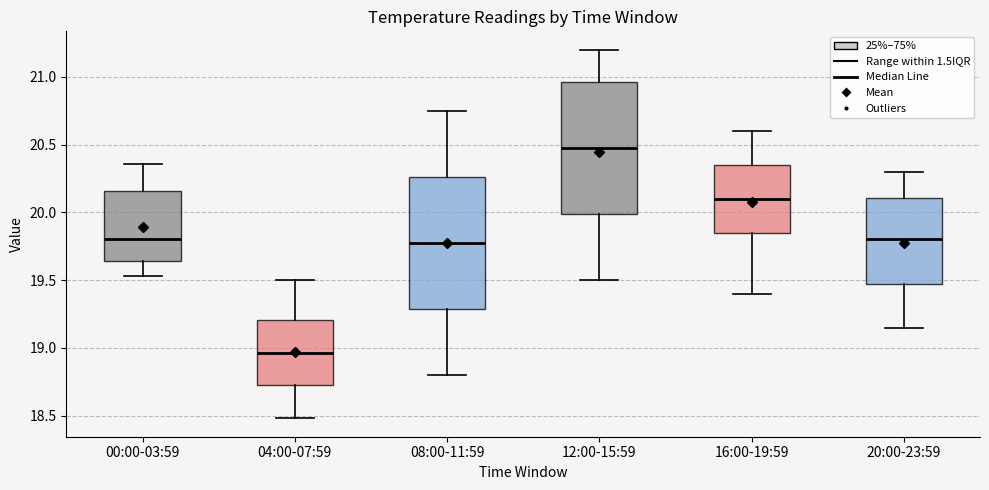

Reading left to right, read every box against the y-axis: the position of its median line, the range the box covers, and the ends of its whiskers. The values are not printed on the chart, so give them approximately, as read against the axis.

00:00-03:59: median 19.80, box 19.65 to 20.15, whiskers 19.55 to 20.35
04:00-07:59: median 18.95, box 18.70 to 19.20, whiskers 18.50 to 19.50
08:00-11:59: median 19.80, box 19.30 to 20.25, whiskers 18.80 to 20.75
12:00-15:59: median 20.50, box 20.00 to 20.95, whiskers 19.50 to 21.20
16:00-19:59: median 20.10, box 19.85 to 20.35, whiskers 19.40 to 20.60
20:00-23:59: median 19.80, box 19.45 to 20.10, whiskers 19.15 to 20.30